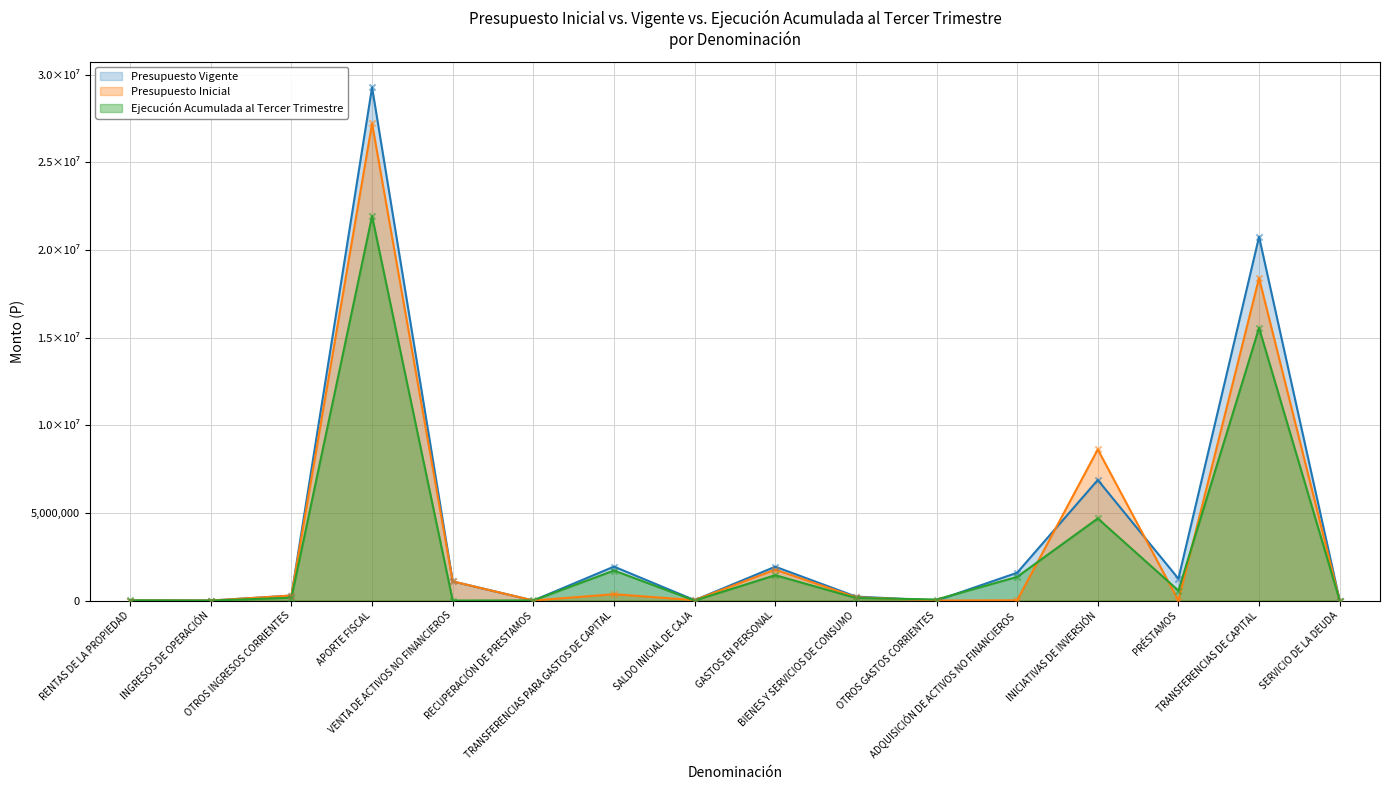

Which series has the widest spread of Y values?

Presupuesto Vigente